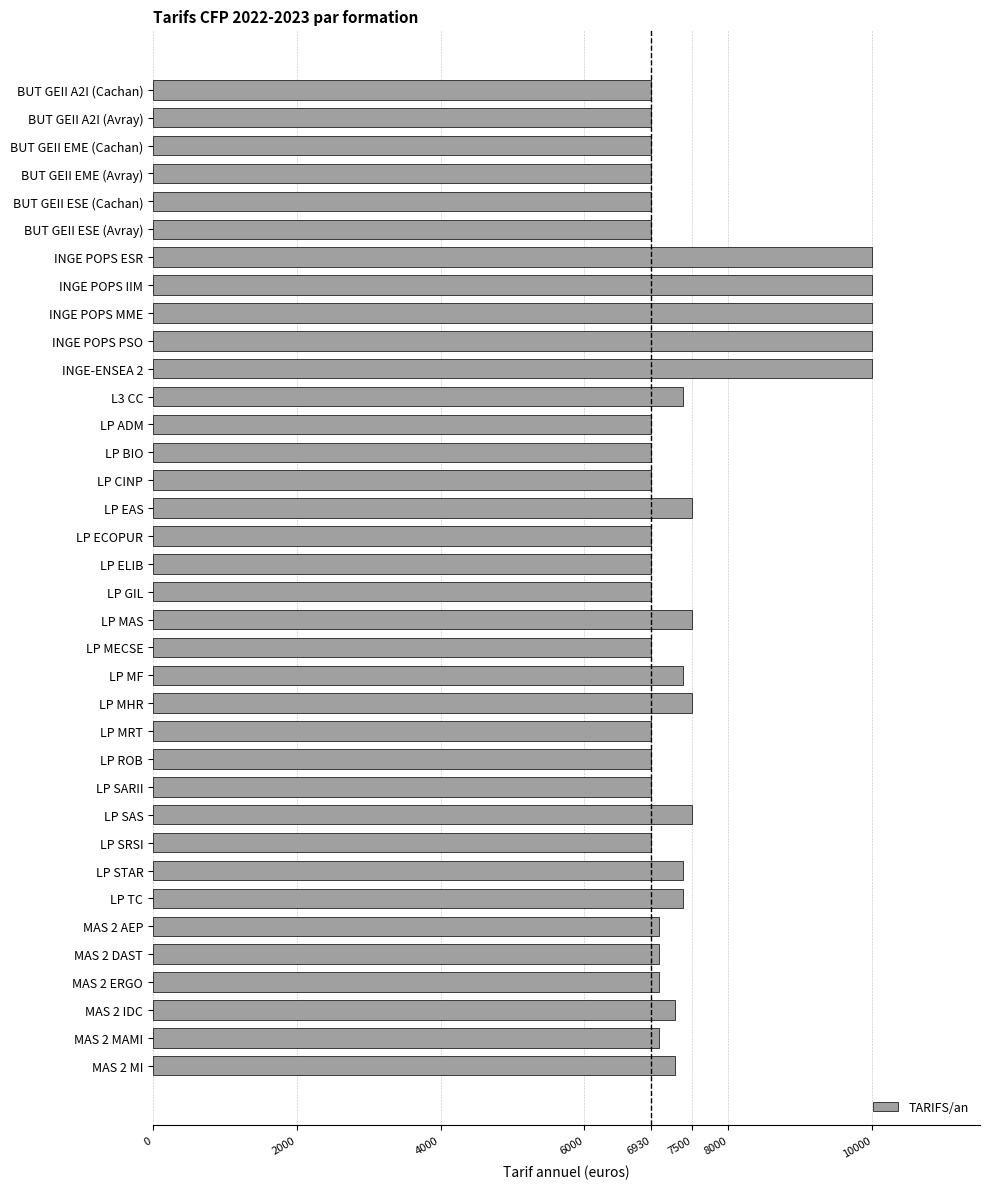

Count the number of categories in the chart.

36